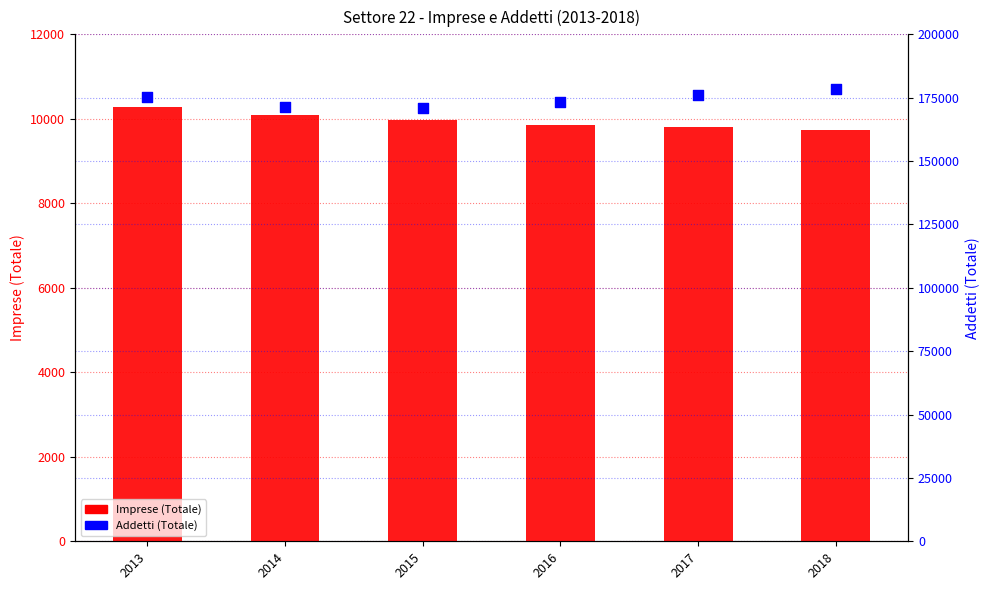

Which series reaches the minimum Y coordinate?

Imprese (Totale)